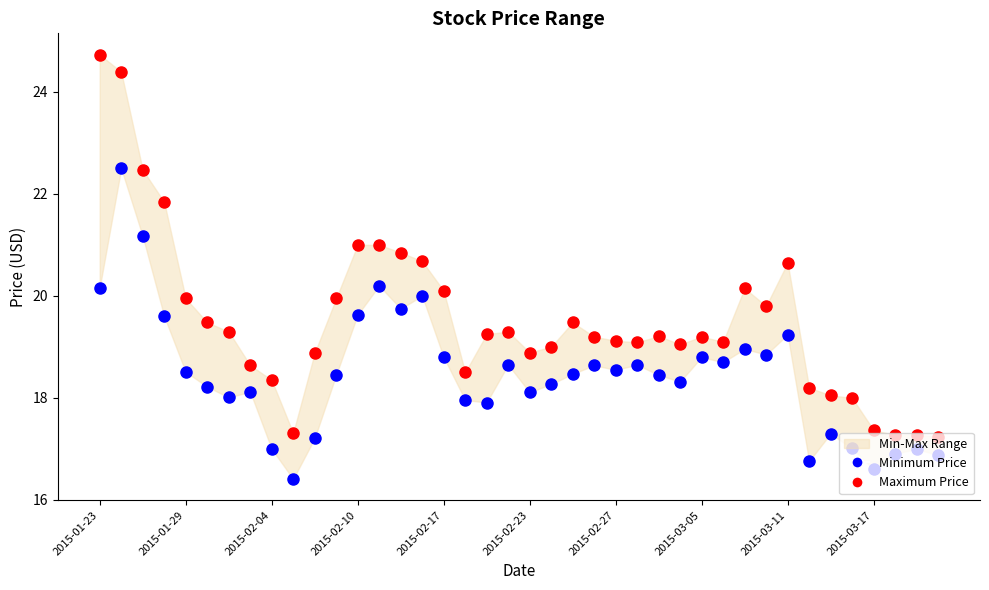

Which series contains the highest Y value?

Maximum Price